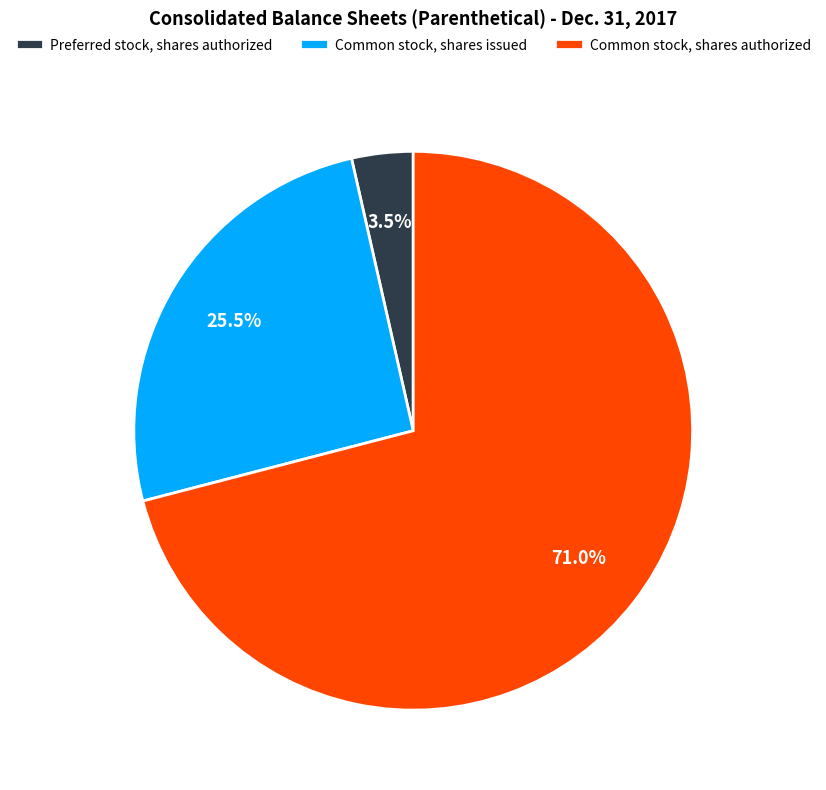

Rank the categories by value from lowest to highest.

Preferred stock, shares authorized, Common stock, shares issued, Common stock, shares authorized